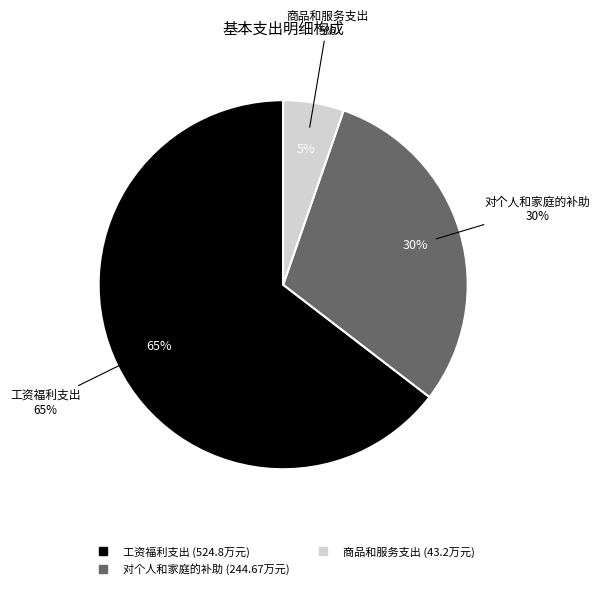

Is it true that 资本性支出 is 12% of the pie?

False